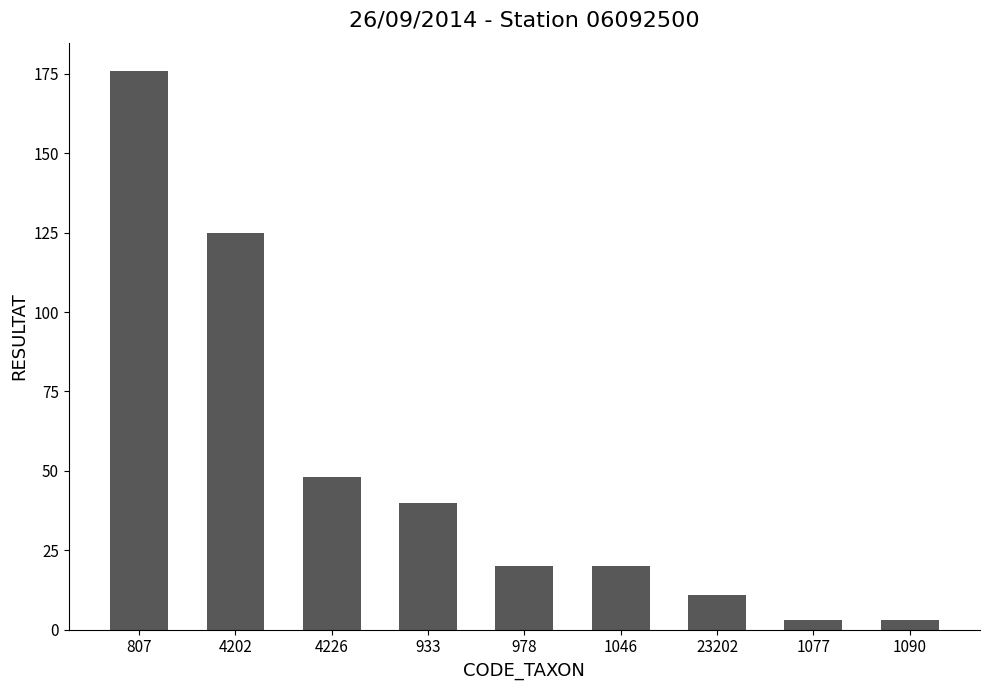

What is the maximum value shown in the chart?

176